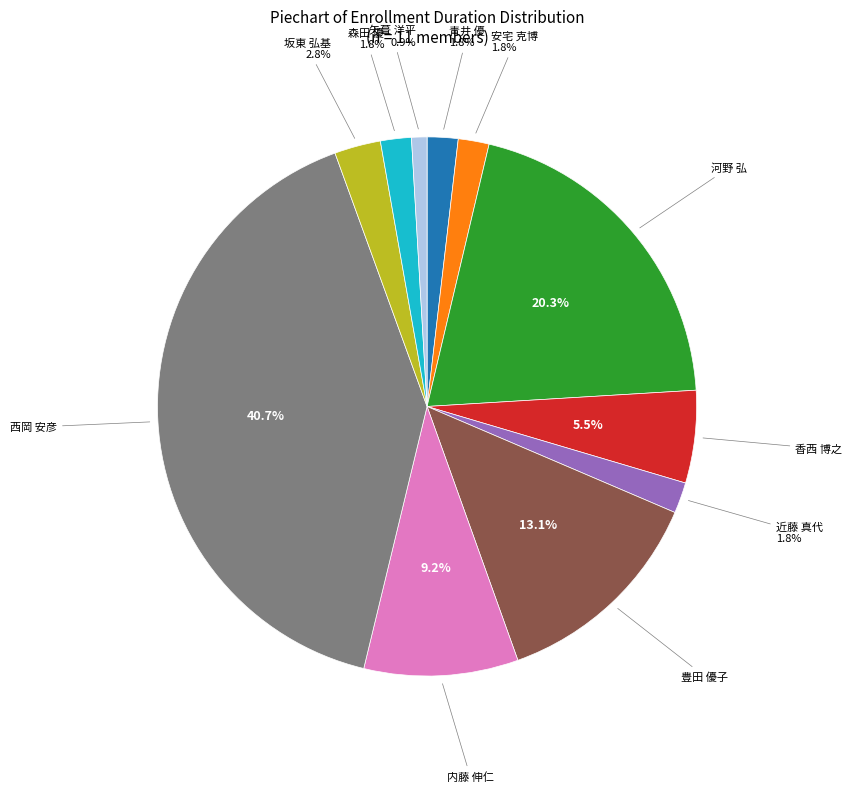

Is there any slice that represents more than half of the pie?

No